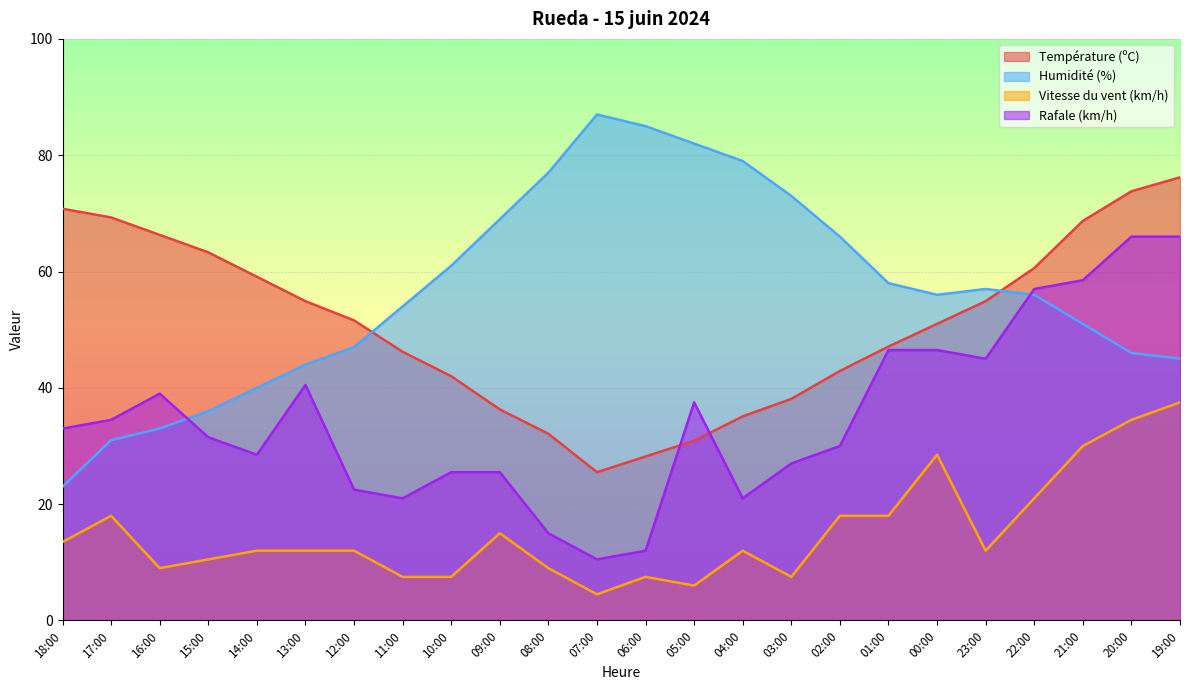

How many interior local peaks does the Humidité (%) series have?

2